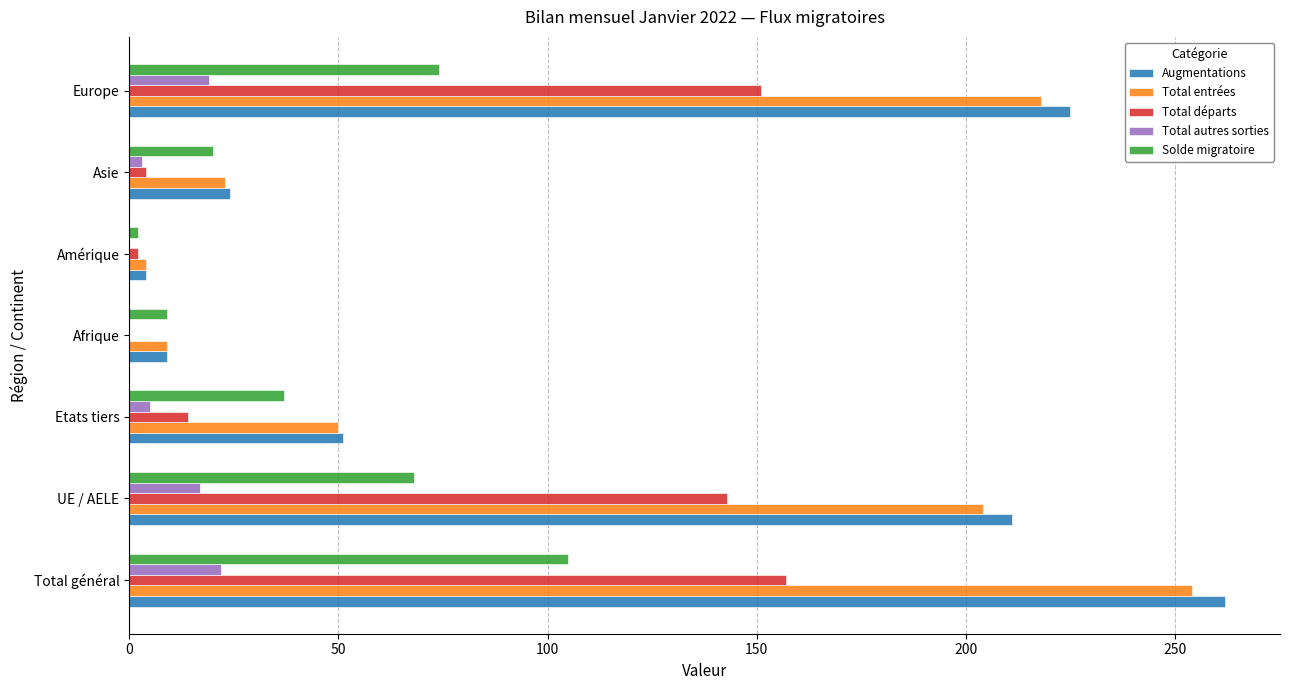

The value of Solde migratoire at Total général is 105. True or false?

True